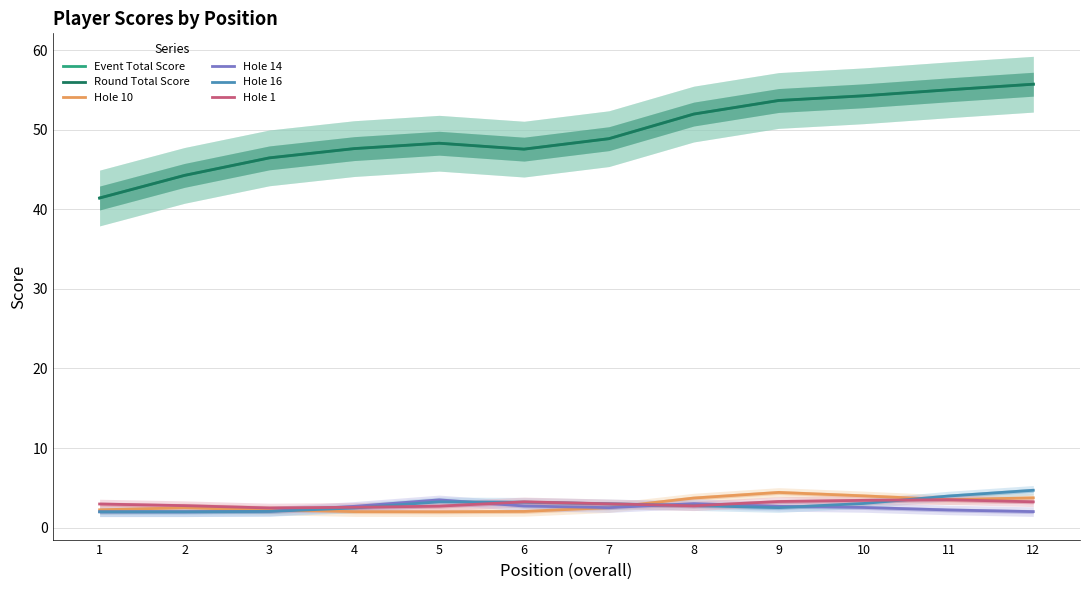

At which category is the sum across all series the highest?

12